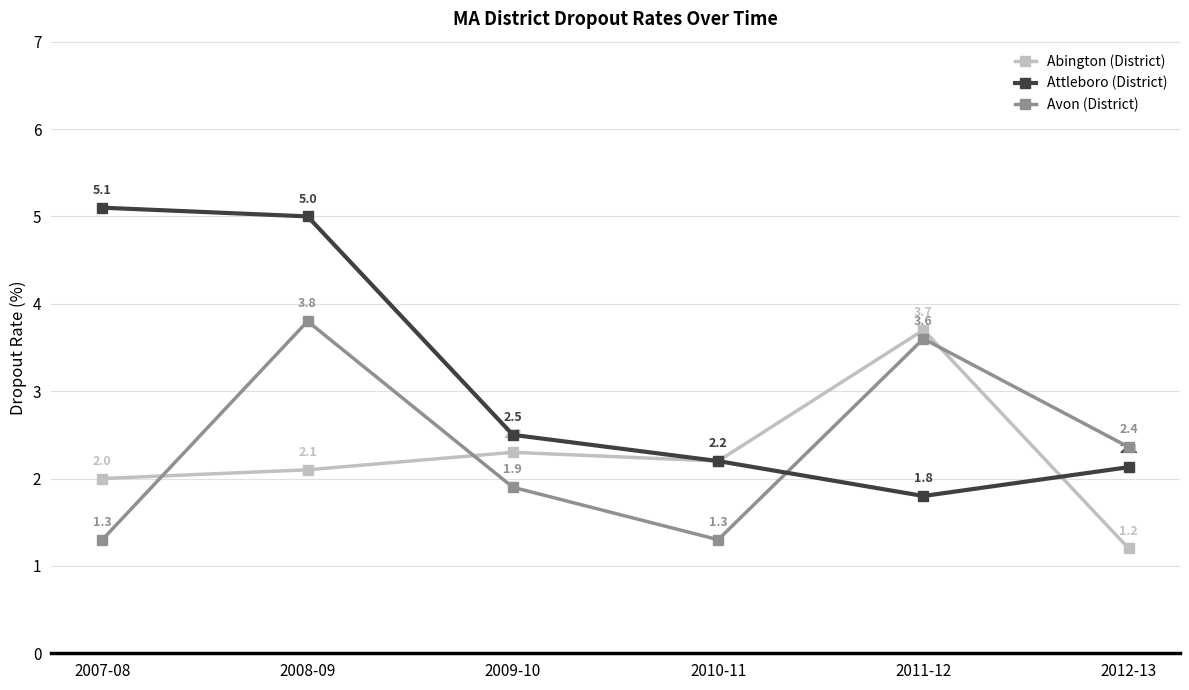

Is it true that Attleboro (District) equals 2.1 at 2012-13?

True